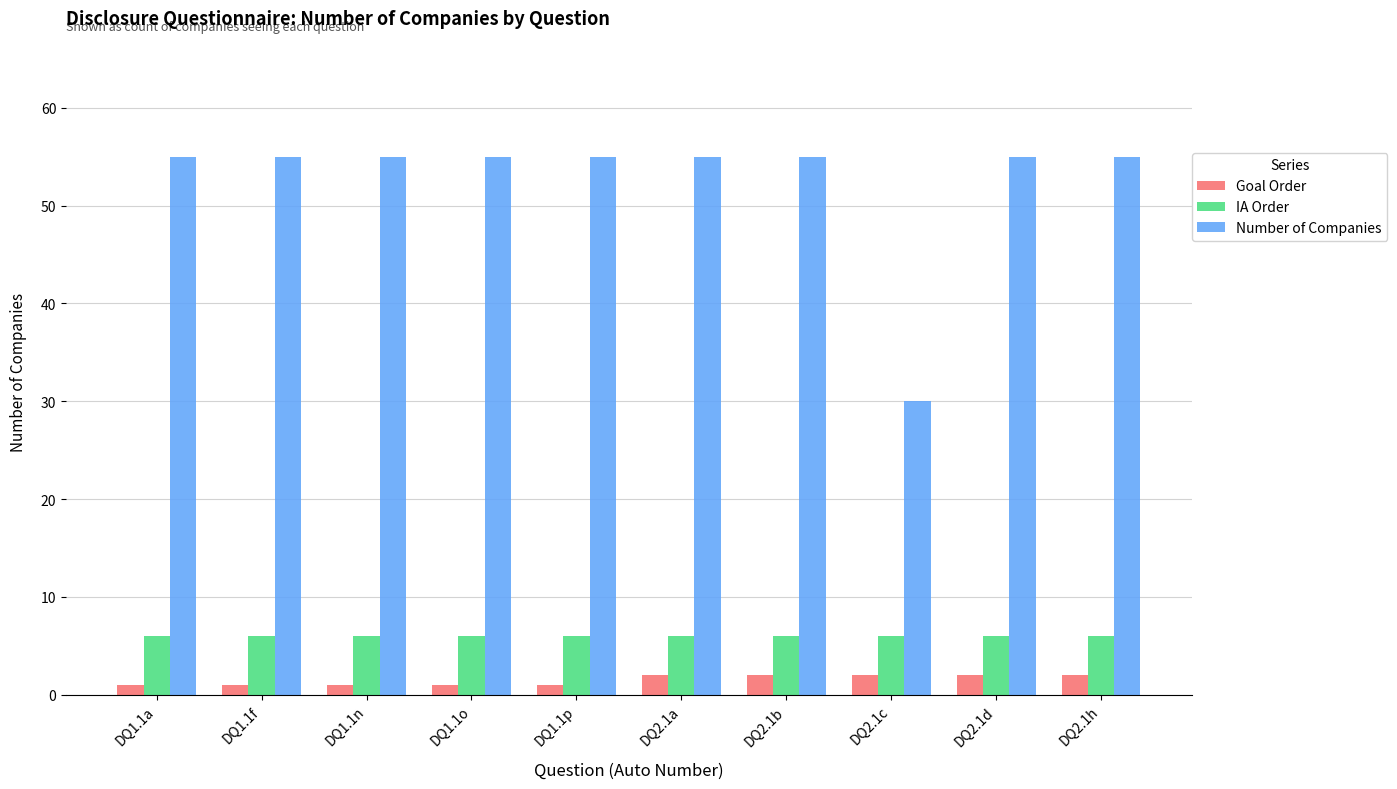

What is the label of the 5th bar from the left?

DQ1.1p